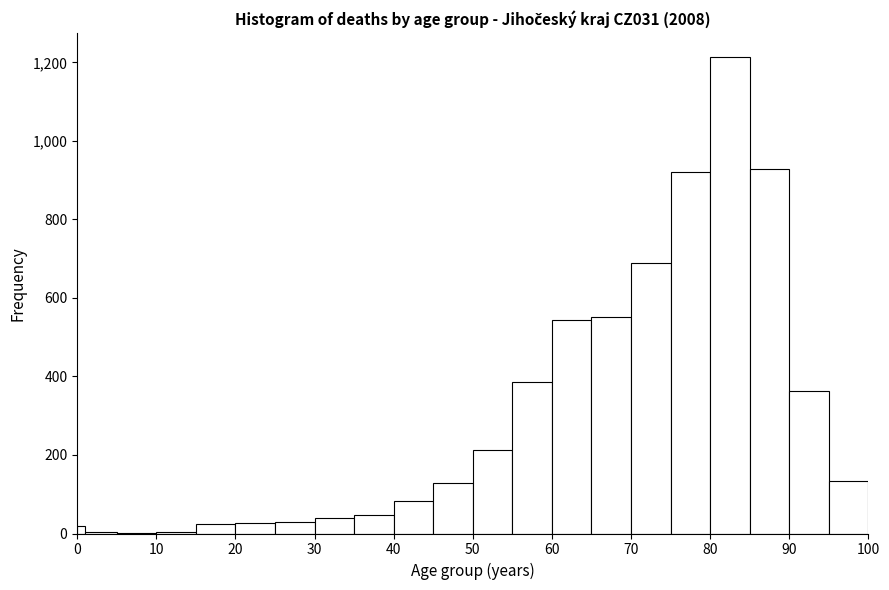

Read against the x-axis, roughly where is the centre of the tallest bar?

83